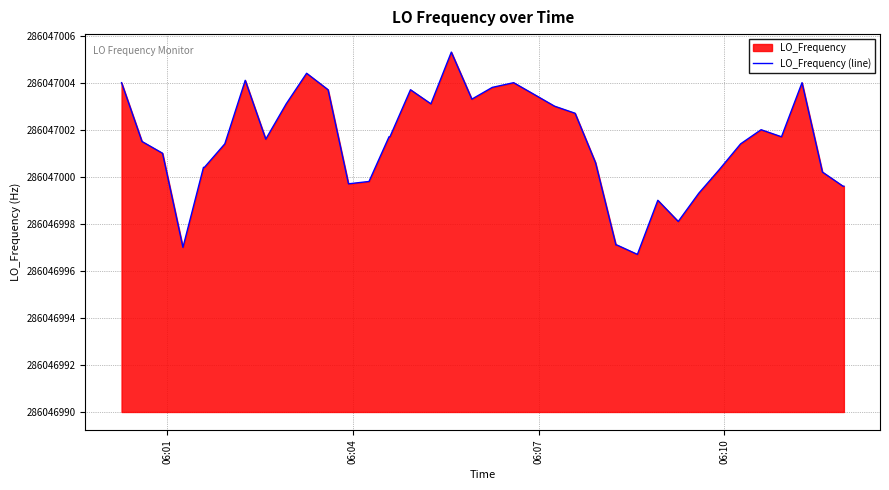

Does the chart have visible grid lines?

Yes